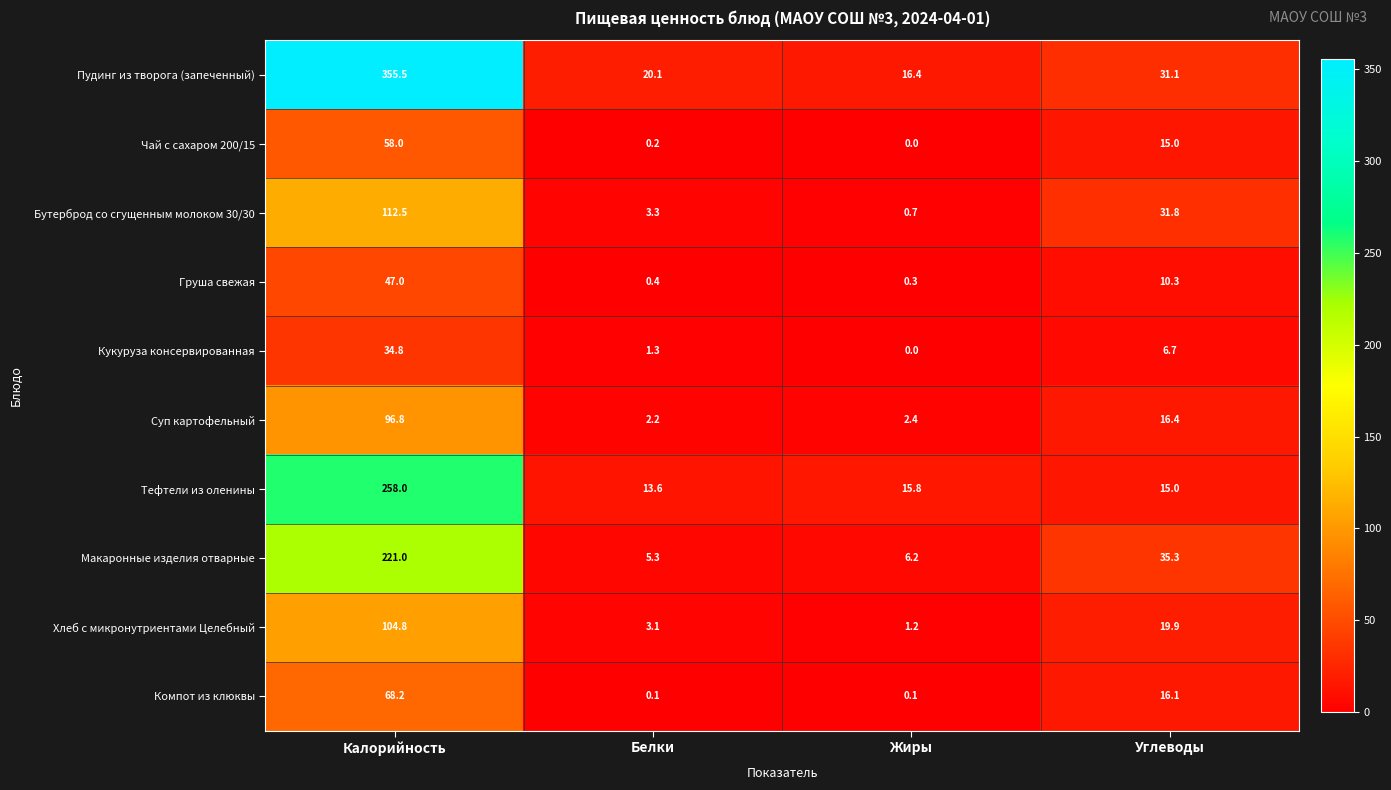

Where does the Чай с сахаром 200/15 series first go above 15?

Калорийность